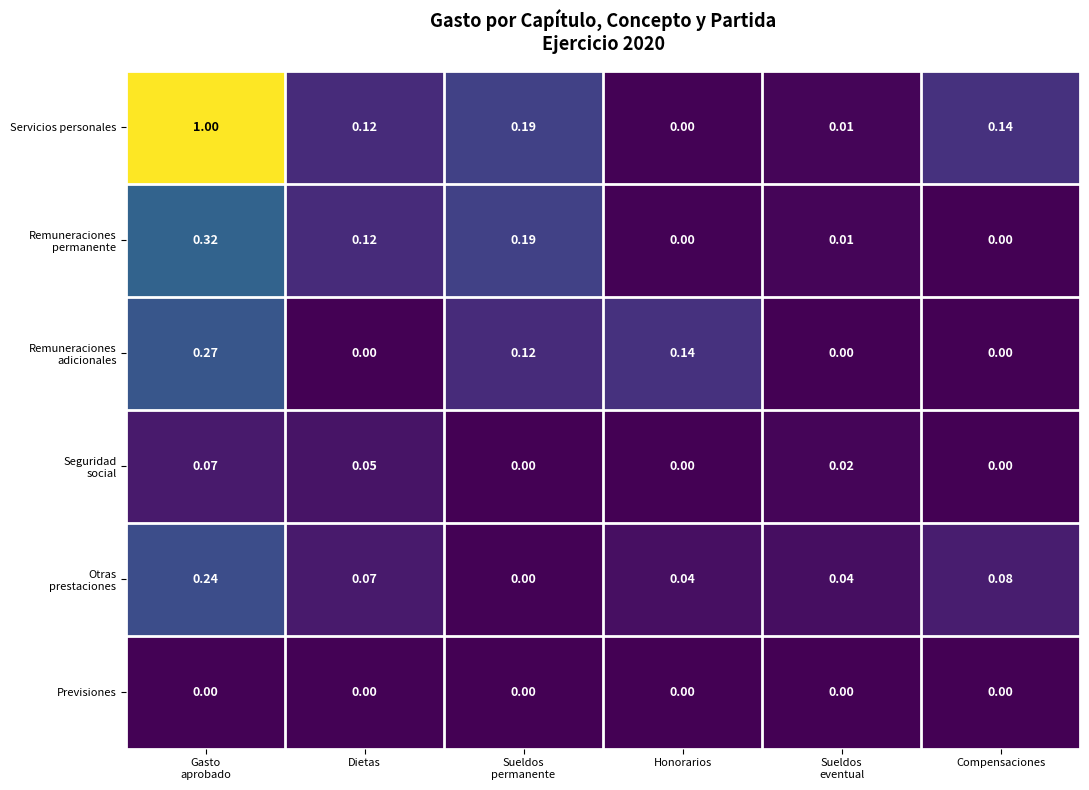

Which series has the widest spread of values?

Servicios personales